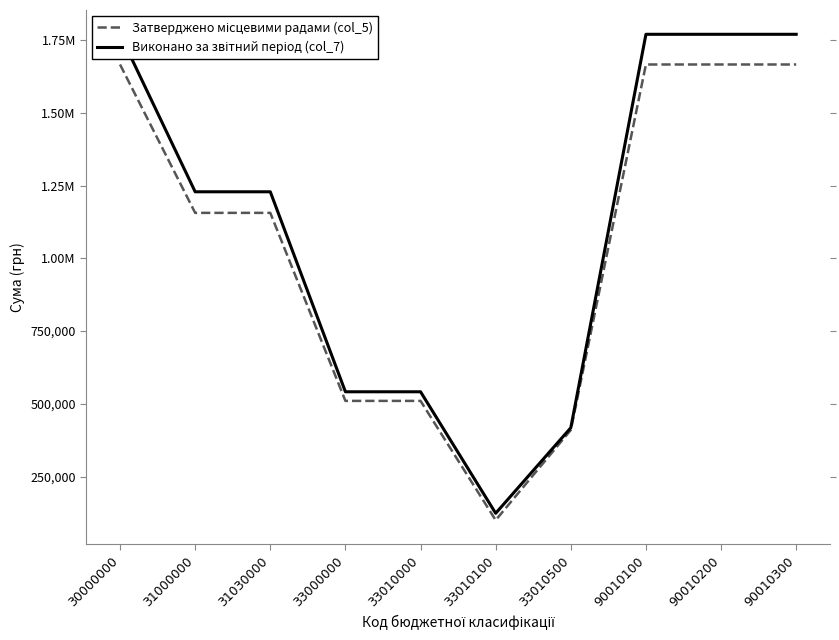

True or false: Виконано за звітний період (col_7) and Затверджено місцевими радами (col_5) cross at least once.

False